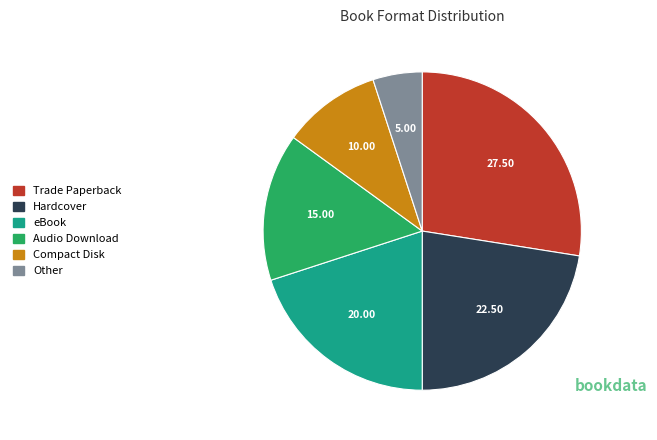

Which category has the smallest portion of the pie?

Other